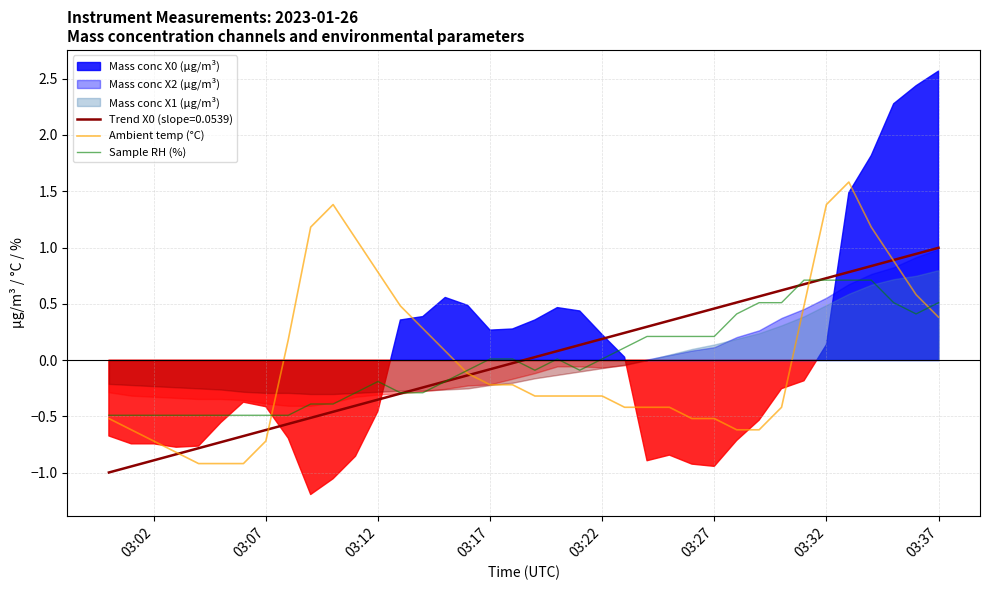

After their last crossing, which series has the higher values: Sample RH (%) or Ambient temp (°C)?

Sample RH (%)